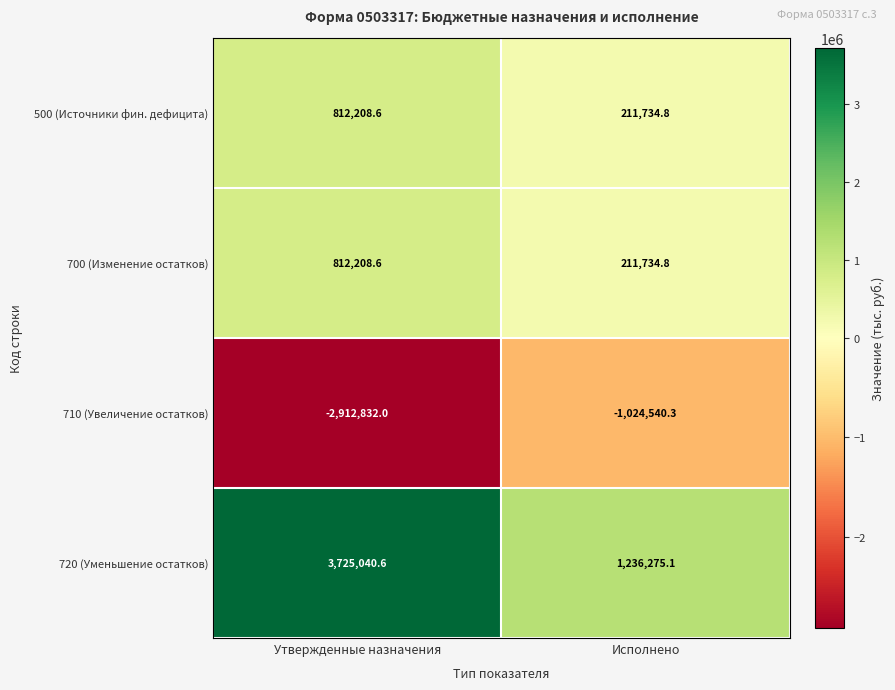

Which series has the widest spread of values?

720 (Уменьшение остатков)